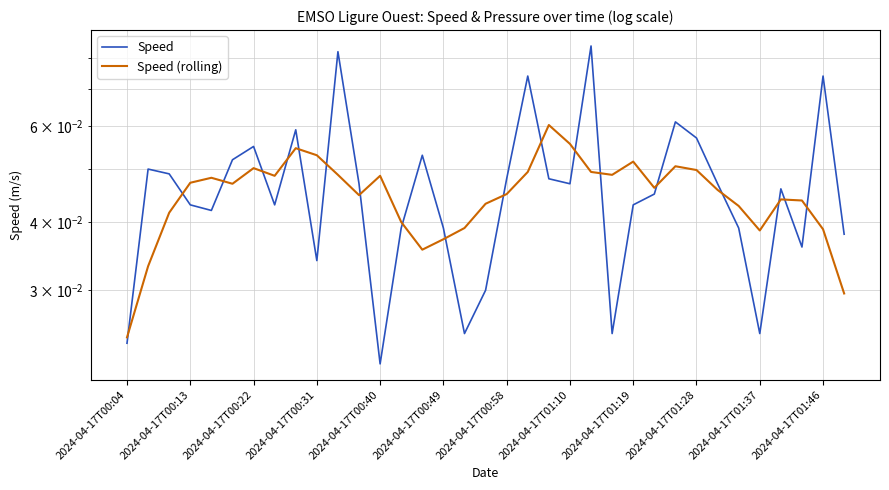

How many lines are shown in the chart?

2